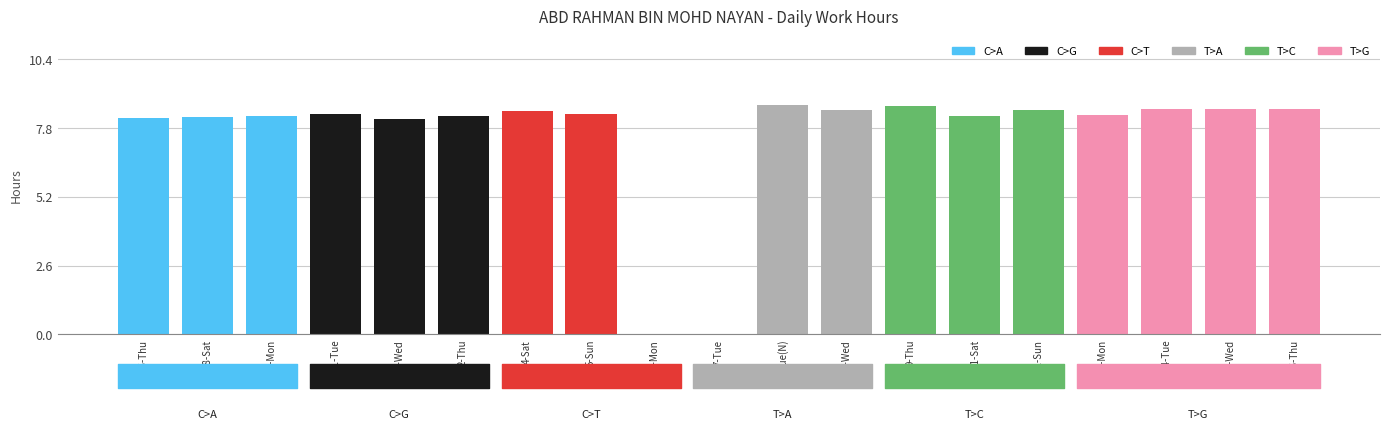

What is the sum of the values at 2-Thu and 30-Mon?

16.5